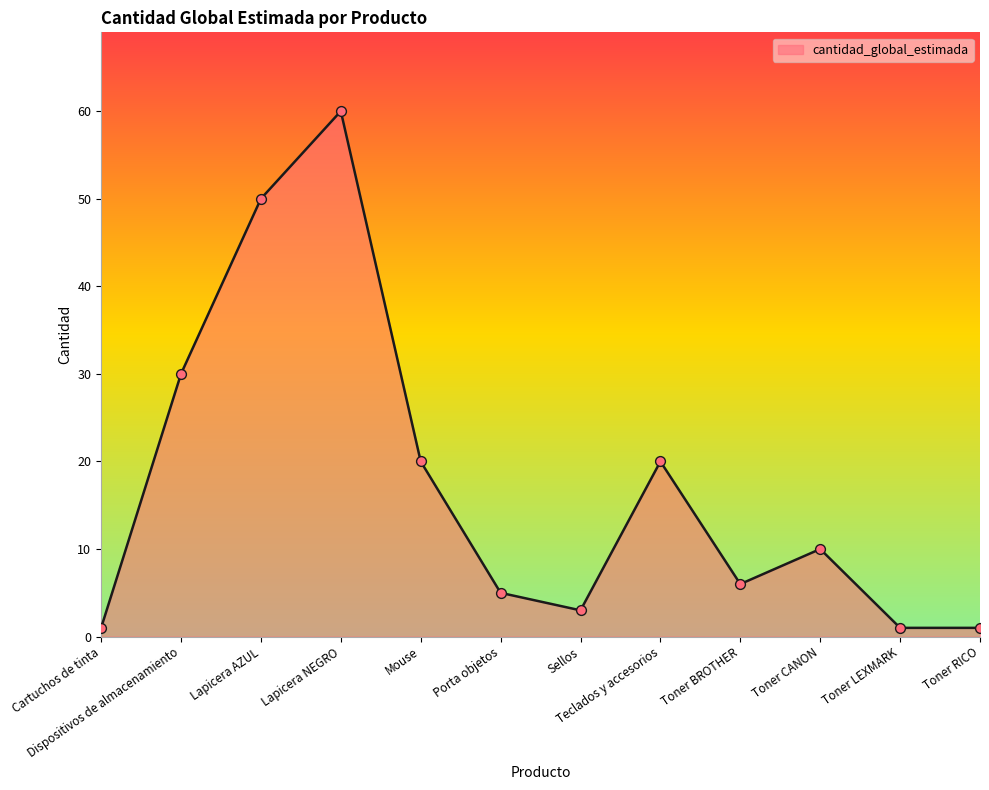

What is the change in value from Dispositivos de almacenamiento to Toner LEXMARK?

-29